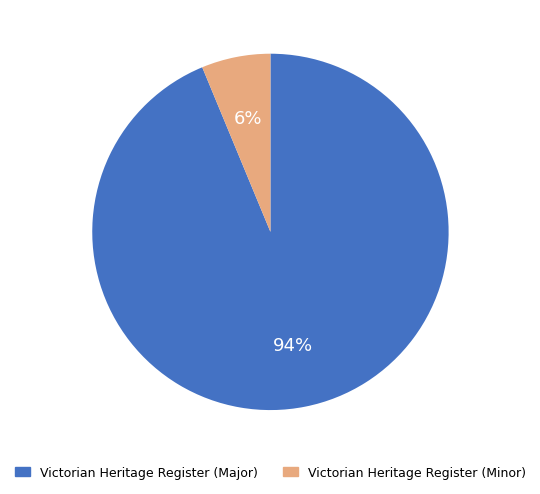

To the nearest percent, what is the average slice percentage?

50%